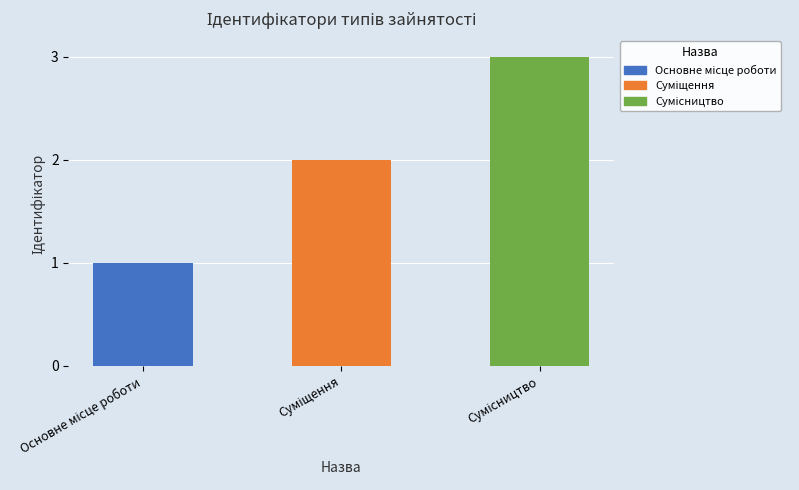

What is the maximum value shown in the chart?

3